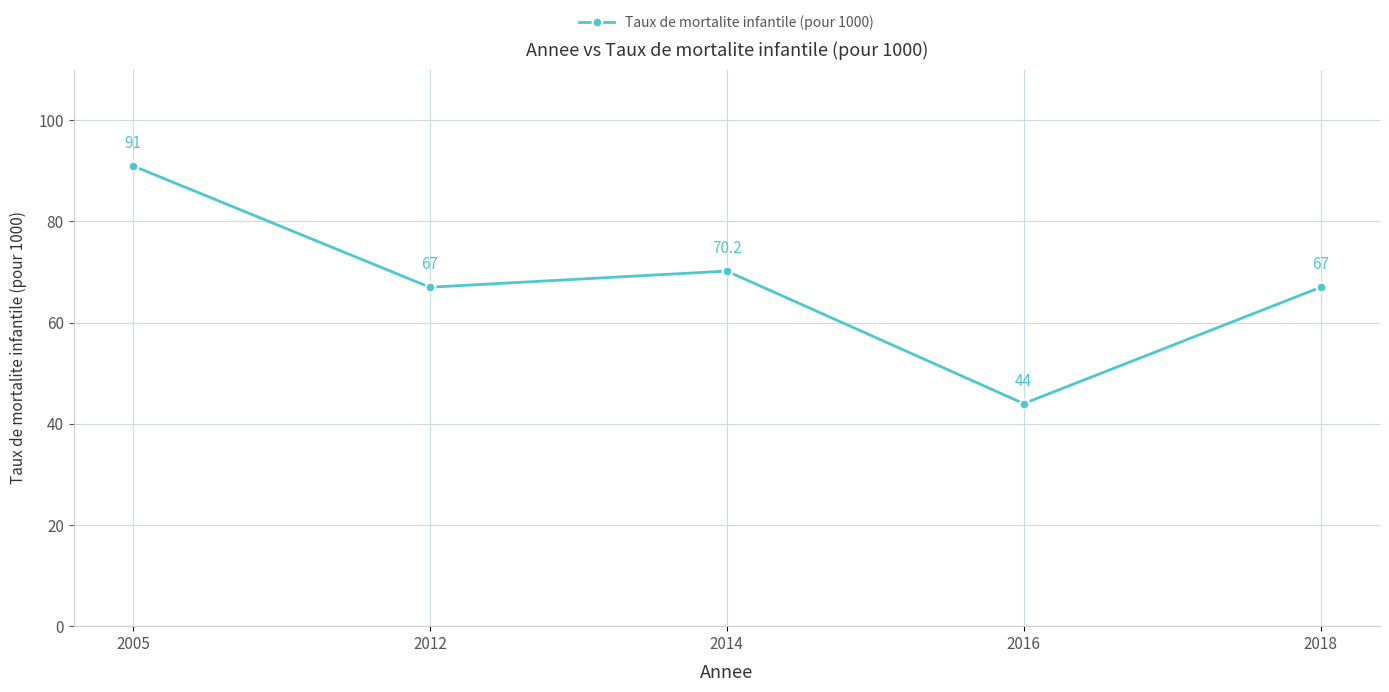

Where is the first local maximum?

2014